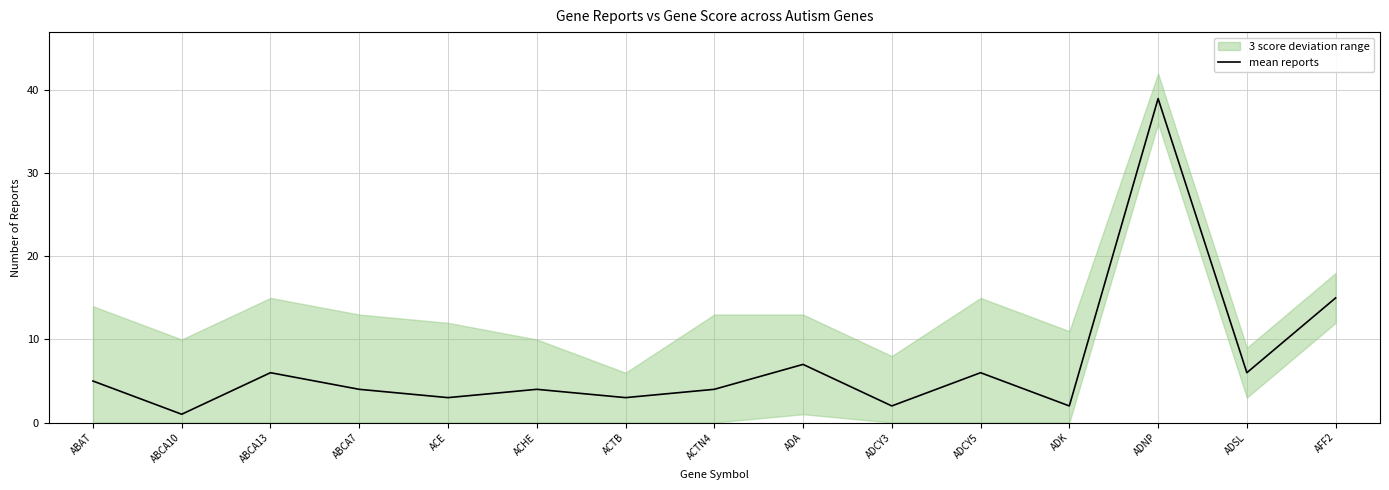

Is this an area chart (filled region under the line)?

No